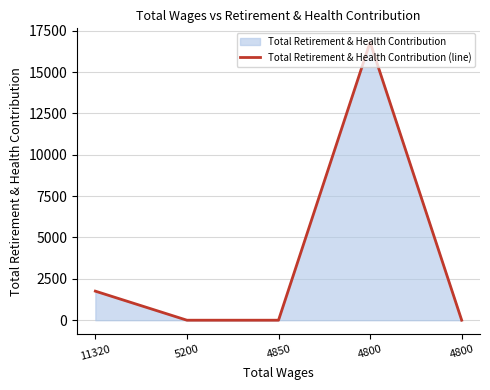

Does the chart have visible grid lines?

Yes